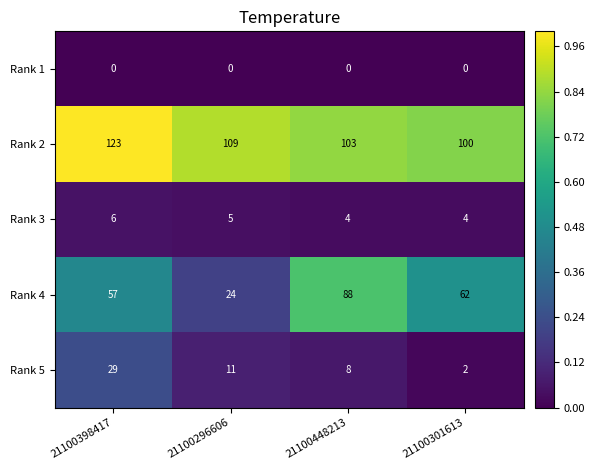

What is the lowest value of the Rank 3 series?

4